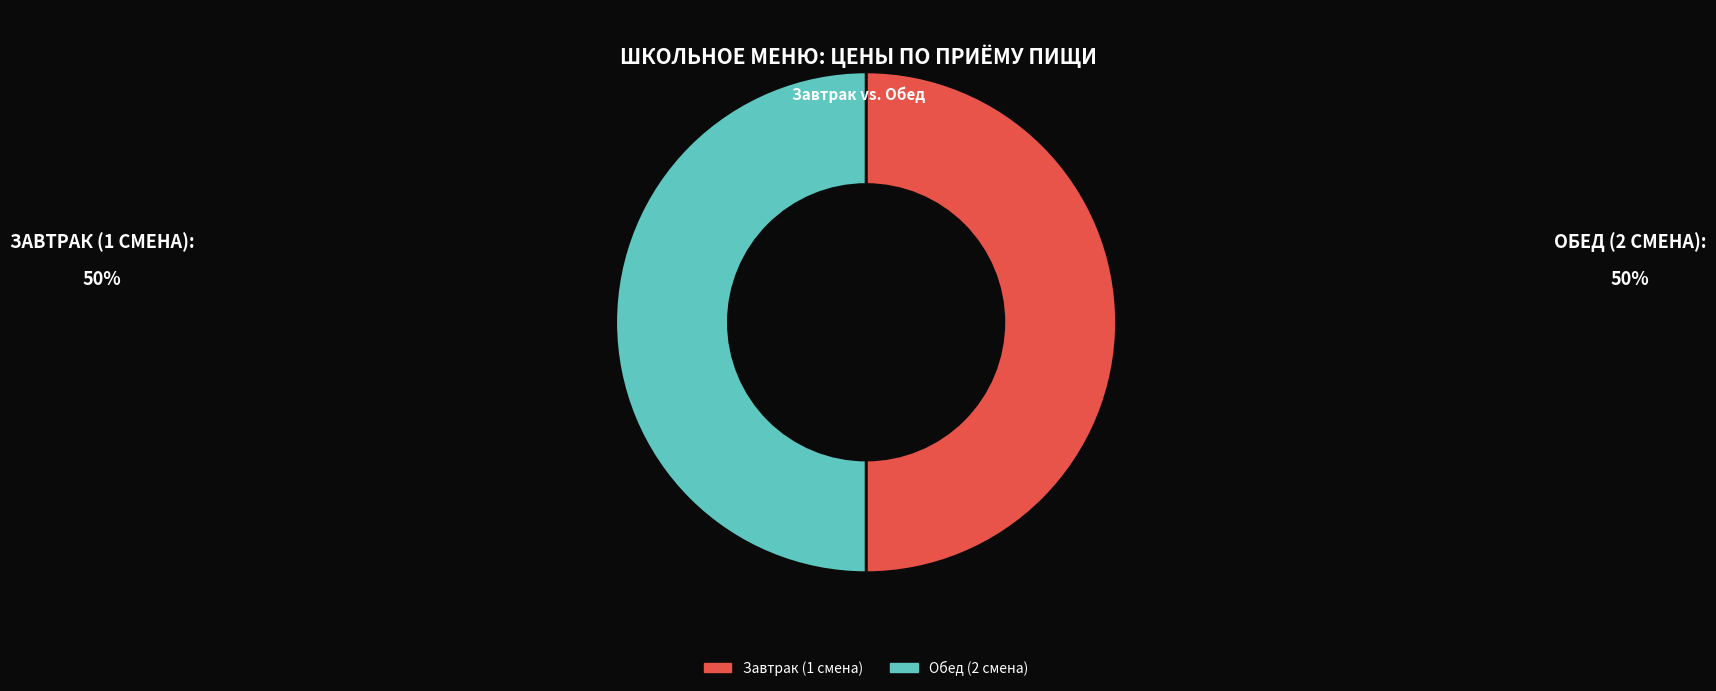

Approximately how many times larger is the value at Обед (2 смена) compared to Завтрак (1 смена)?

1.0